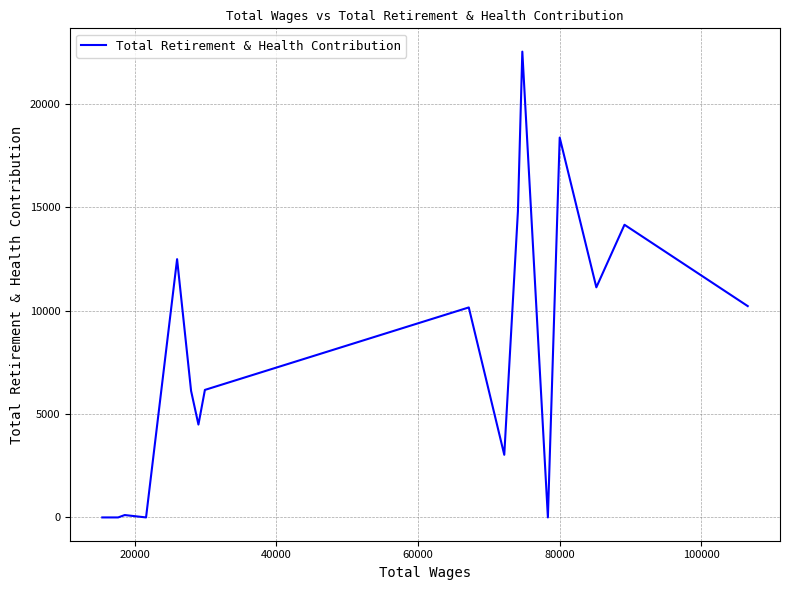

What is the maximum value shown in the chart?

22515